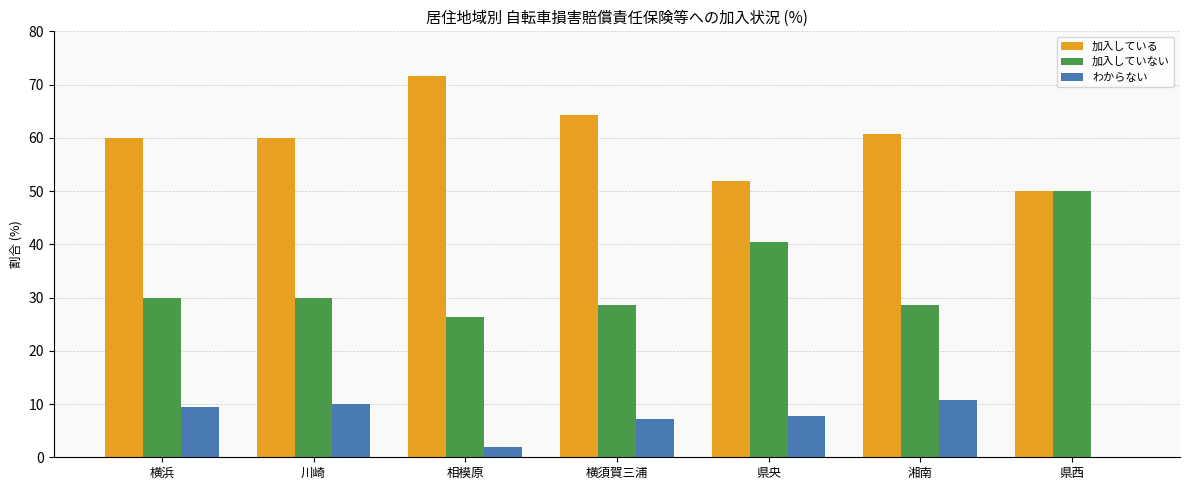

What is the sum of the 加入していない values at 湘南 and 県西?

78.6